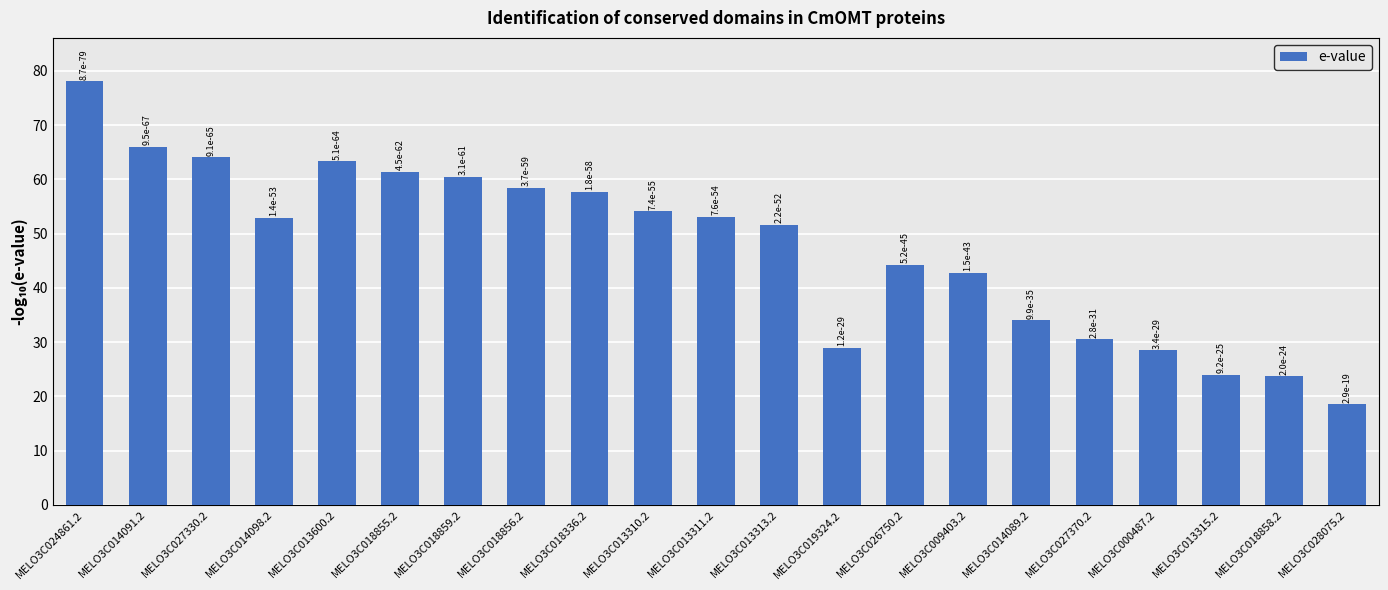

List the labels in order of value, smallest first.

MELO3C028075.2, MELO3C018858.2, MELO3C013315.2, MELO3C000487.2, MELO3C019324.2, MELO3C027370.2, MELO3C014089.2, MELO3C009403.2, MELO3C026750.2, MELO3C013313.2, MELO3C014098.2, MELO3C013311.2, MELO3C013310.2, MELO3C018336.2, MELO3C018856.2, MELO3C018859.2, MELO3C018855.2, MELO3C013600.2, MELO3C027330.2, MELO3C014091.2, MELO3C024861.2